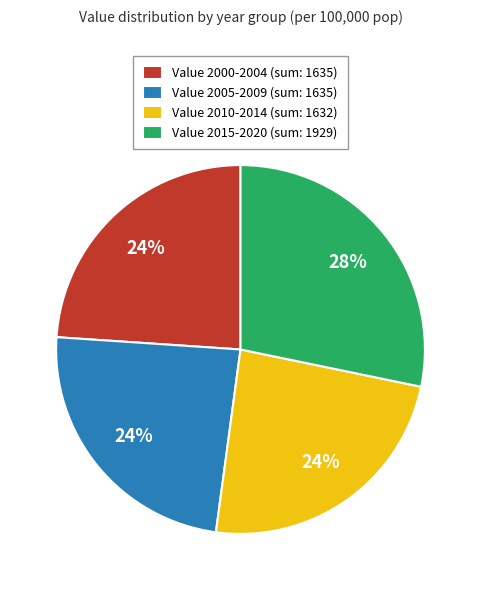

What is the largest slice in the pie chart?

Value 2015-2020 (sum: 1929)